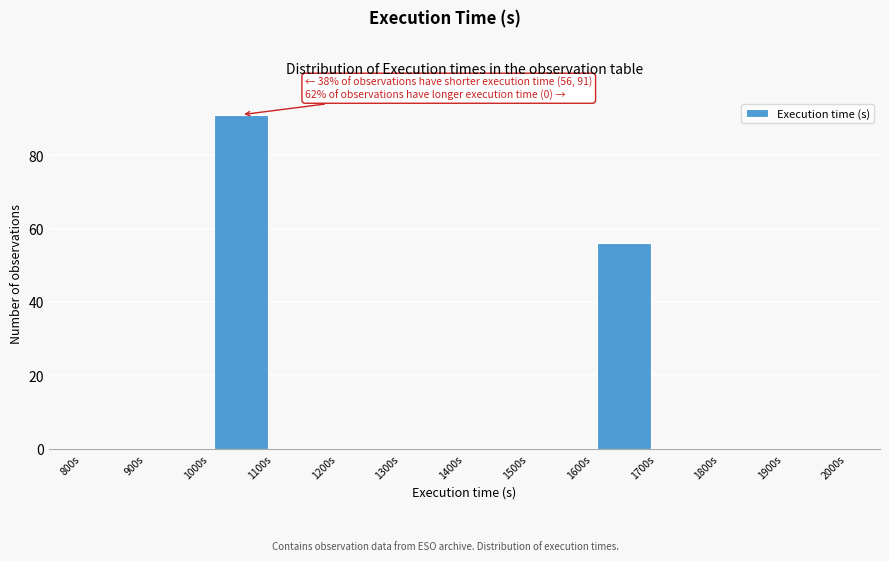

Which range on the x-axis has the tallest bar?

1000 to 1100